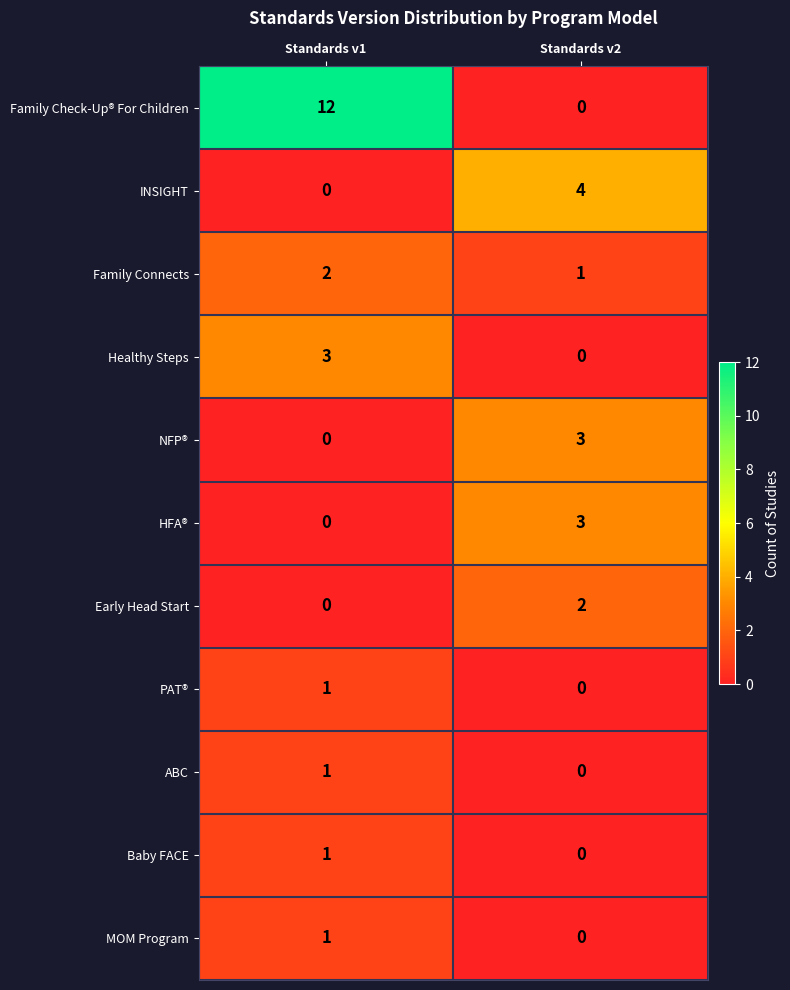

What is the total value across all series at Standards v1?

21